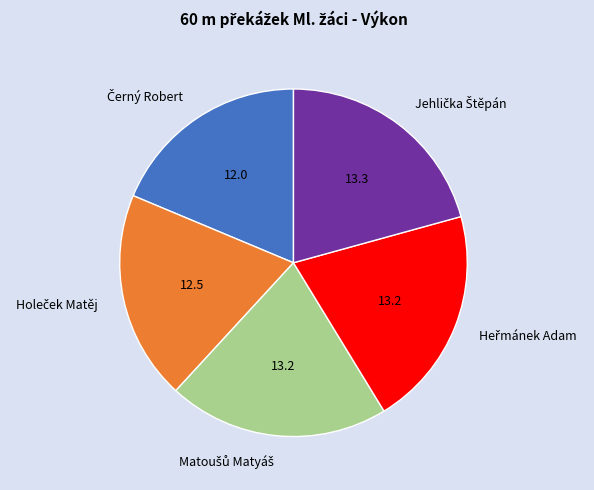

How many segments does this pie chart have?

5